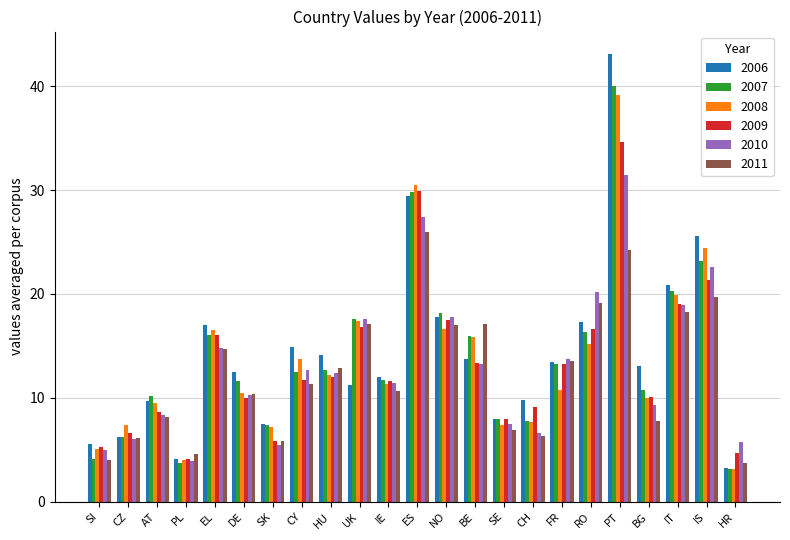

What is the average value of the 2010 series?

13.1